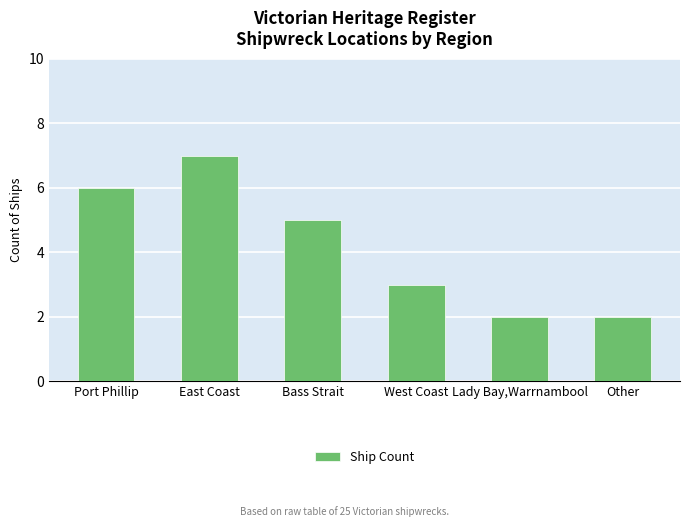

Between West Coast and Port Phillip, which is larger?

Port Phillip